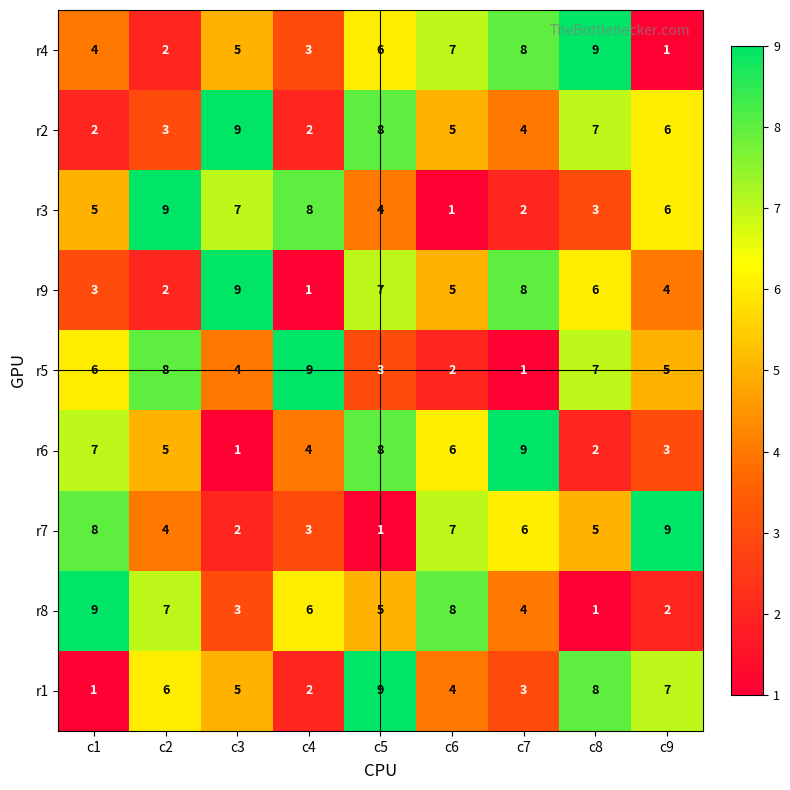

What is the maximum value shown in the chart?

9